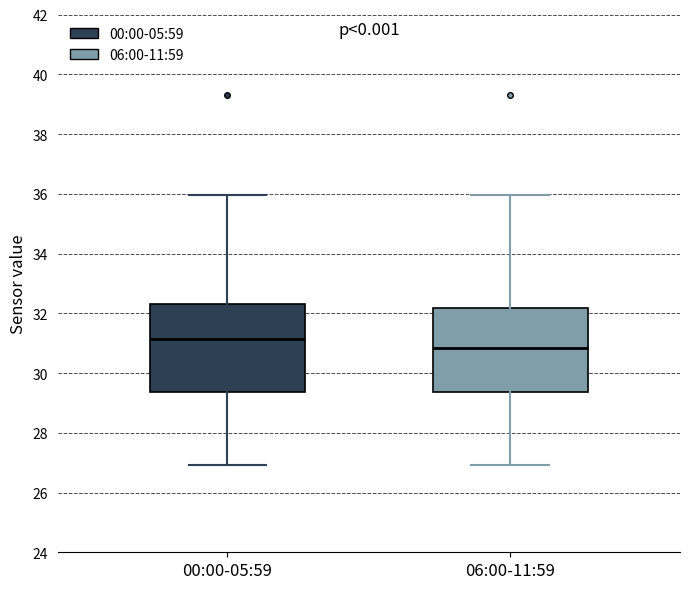

Which box's median line is the highest?

00:00-05:59